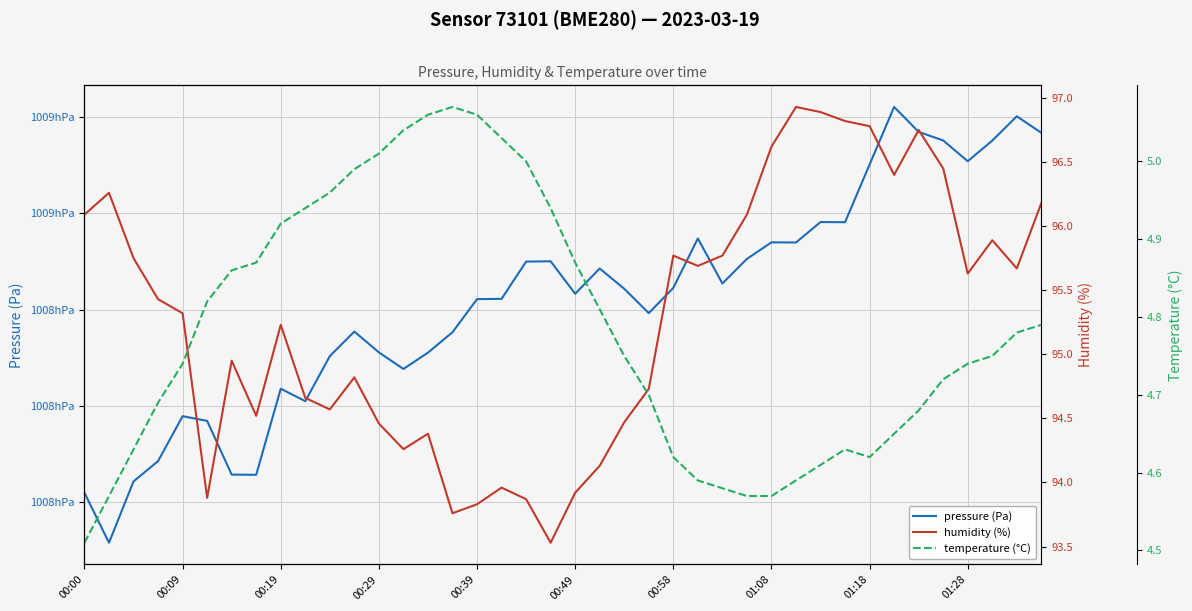

What is the sum of all pressure values?

4033673.8